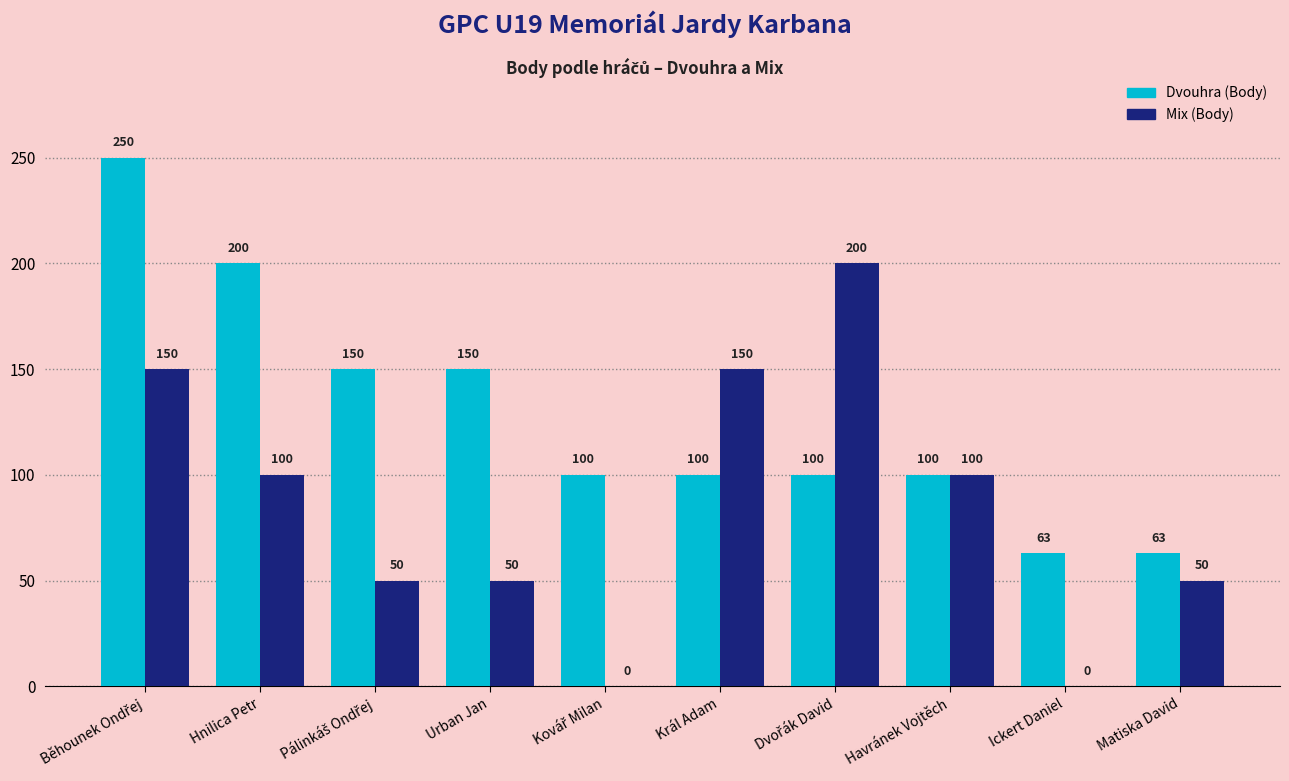

Are the bars horizontal?

No